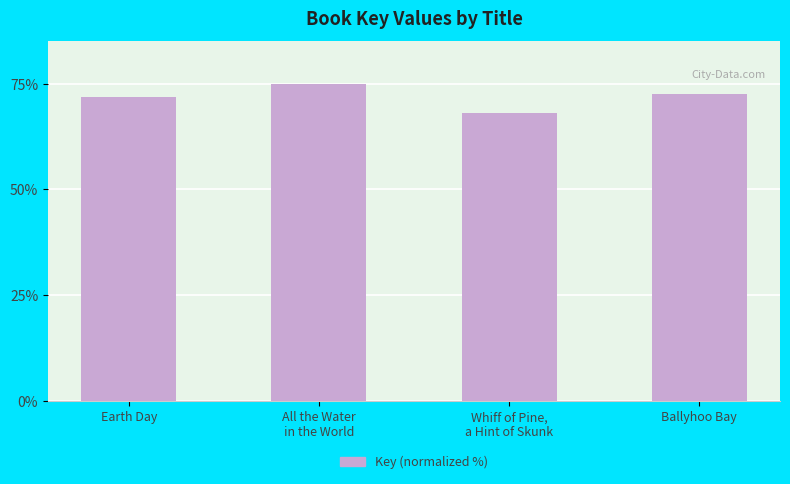

Read the value at Earth Day.

71.8